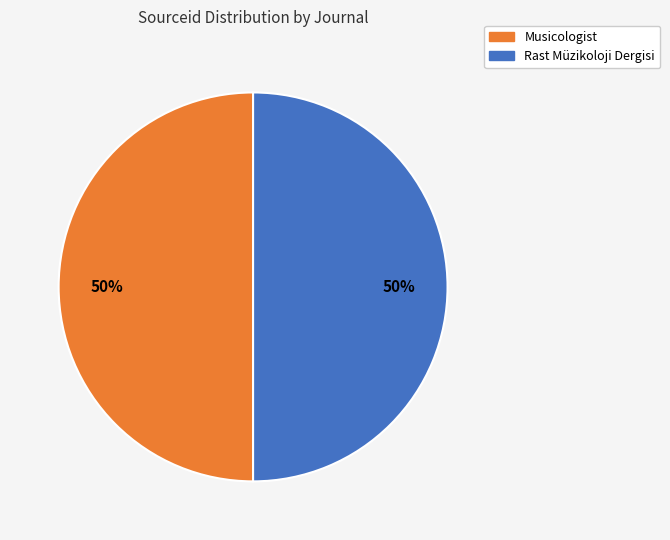

What is the ratio of the value at Rast Müzikoloji Dergisi to the value at Musicologist?

1.0